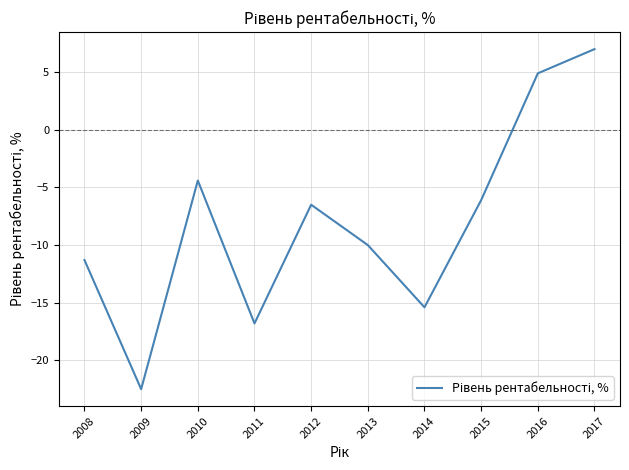

Reading left to right, extract all data points from this chart.

-11.3	-22.5	-4.4	-16.8	-6.5	-10.0	-15.4	-6.1	4.9	7.0